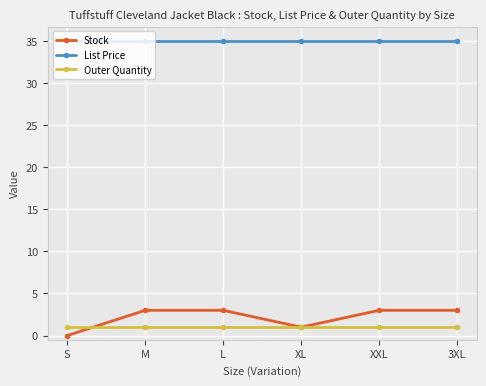

Reading right to left, transcribe all the data shown in this chart.

Stock: 3XL=3.0	XXL=3.0	XL=1.0	L=3.0	M=3.0	S=0.0
List Price: 3XL=35.0	XXL=35.0	XL=35.0	L=35.0	M=35.0	S=35.0
Outer Quantity: 3XL=1.0	XXL=1.0	XL=1.0	L=1.0	M=1.0	S=1.0